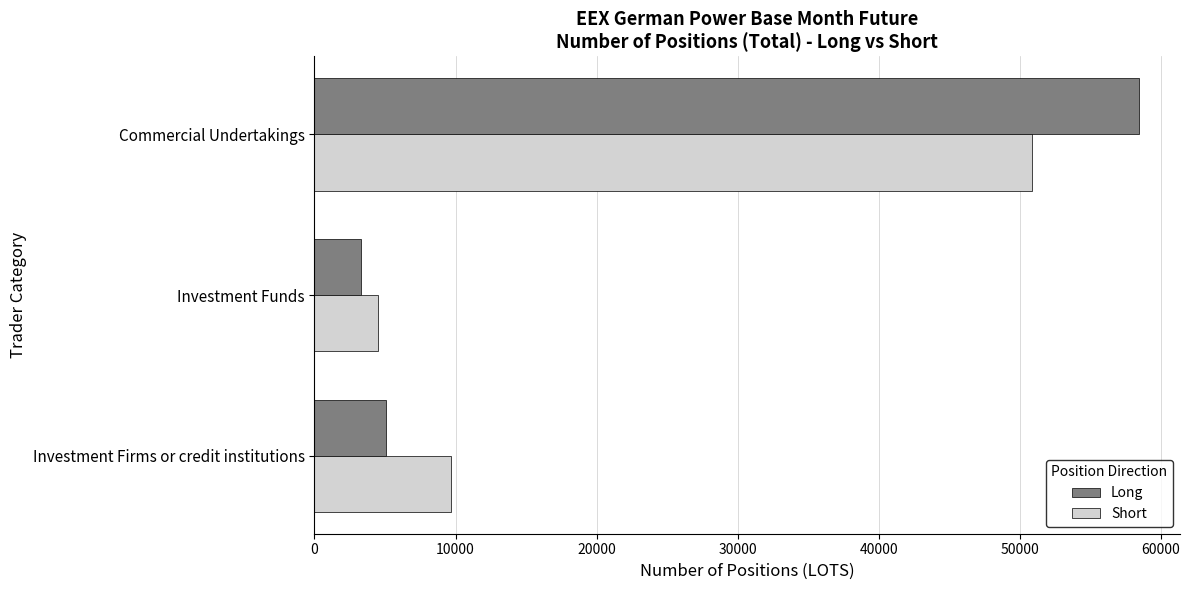

Which series has the largest range (max minus min)?

Long